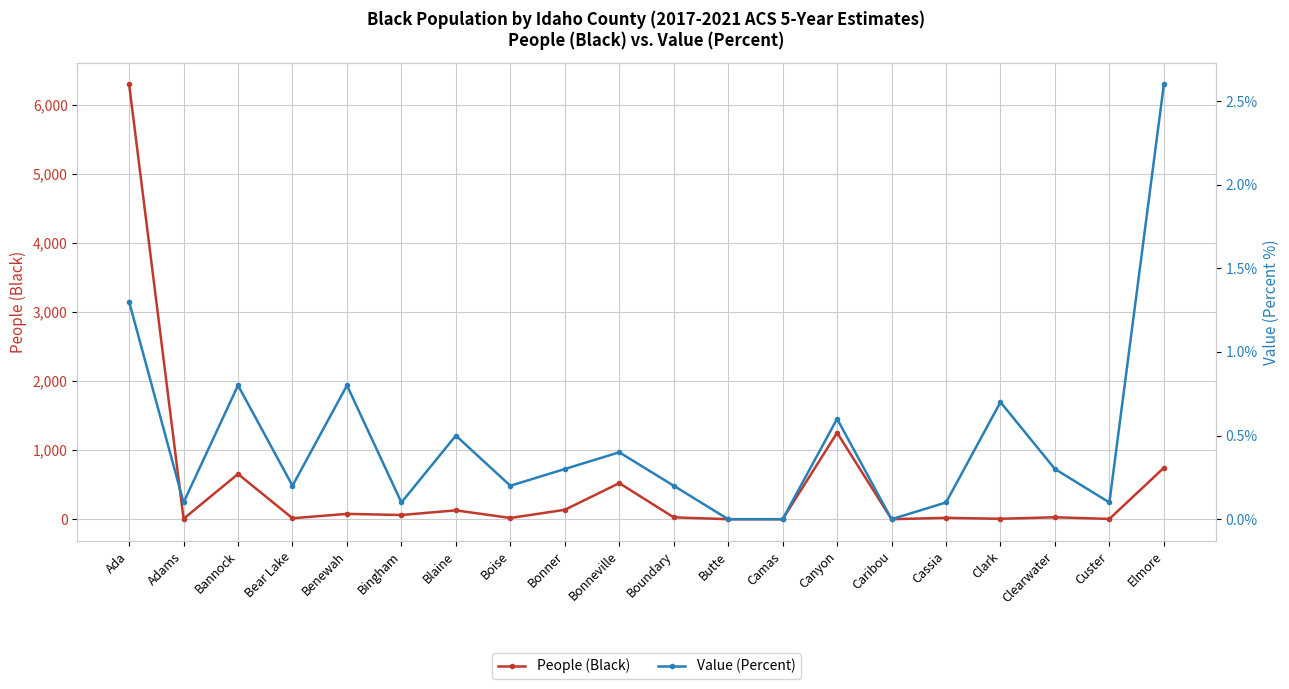

Reading left to right, what are all the values shown in this chart?

People (Black): Ada=6303.0	Adams=6.0	Bannock=655.0	Bear Lake=14.0	Benewah=77.0	Bingham=61.0	Blaine=128.0	Boise=18.0	Bonner=136.0	Bonneville=523.0	Boundary=27.0	Butte=0.0	Camas=0.0	Canyon=1253.0	Caribou=0.0	Cassia=20.0	Clark=6.0	Clearwater=28.0	Custer=4.0	Elmore=745.0
Value (Percent): Ada=1.3	Adams=0.1	Bannock=0.8	Bear Lake=0.2	Benewah=0.8	Bingham=0.1	Blaine=0.5	Boise=0.2	Bonner=0.3	Bonneville=0.4	Boundary=0.2	Butte=0.0	Camas=0.0	Canyon=0.6	Caribou=0.0	Cassia=0.1	Clark=0.7	Clearwater=0.3	Custer=0.1	Elmore=2.6